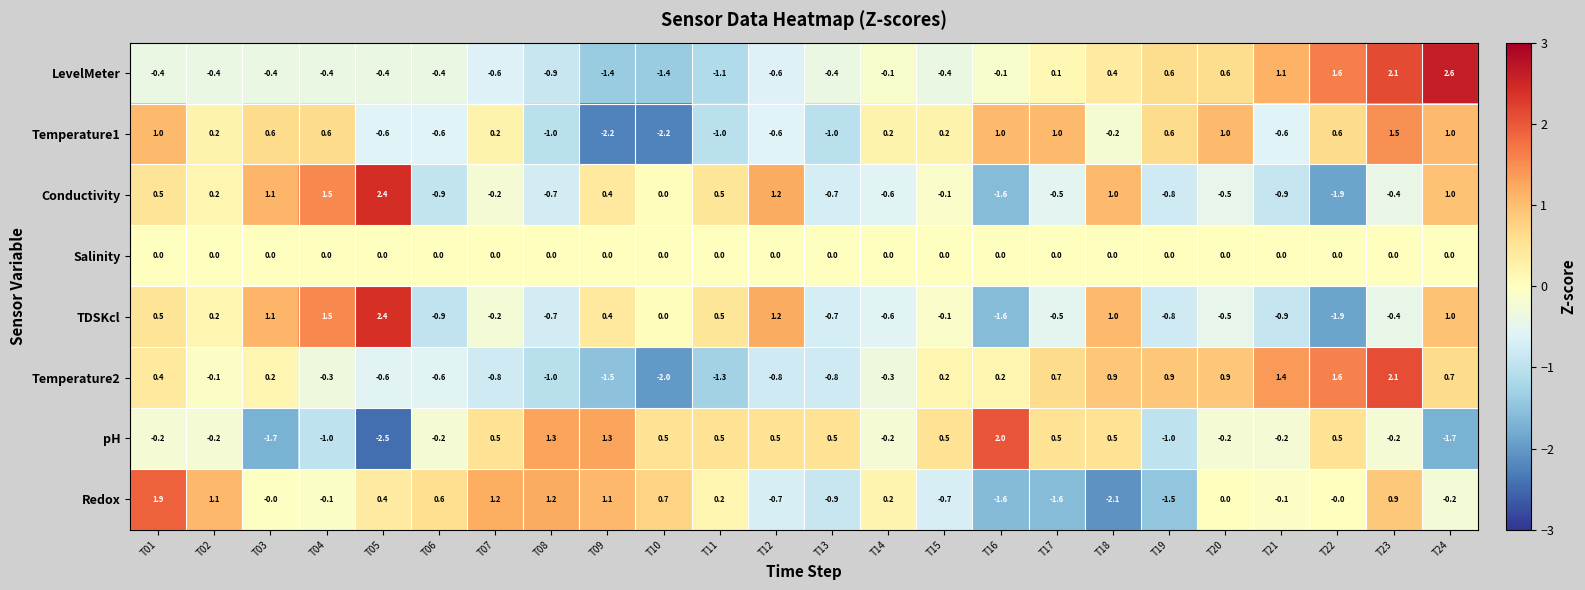

How many distinct data groups are displayed?

8